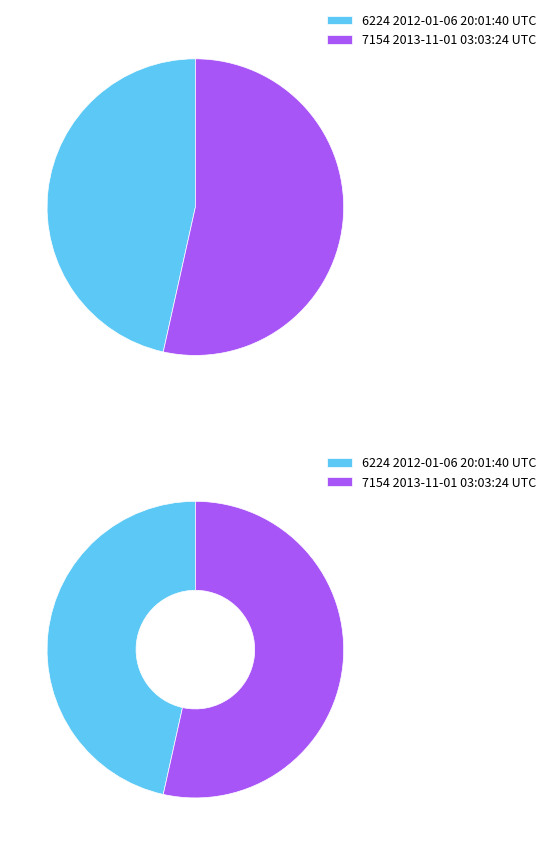

What is the majority slice?

2013-11-01 03:03:24 UTC